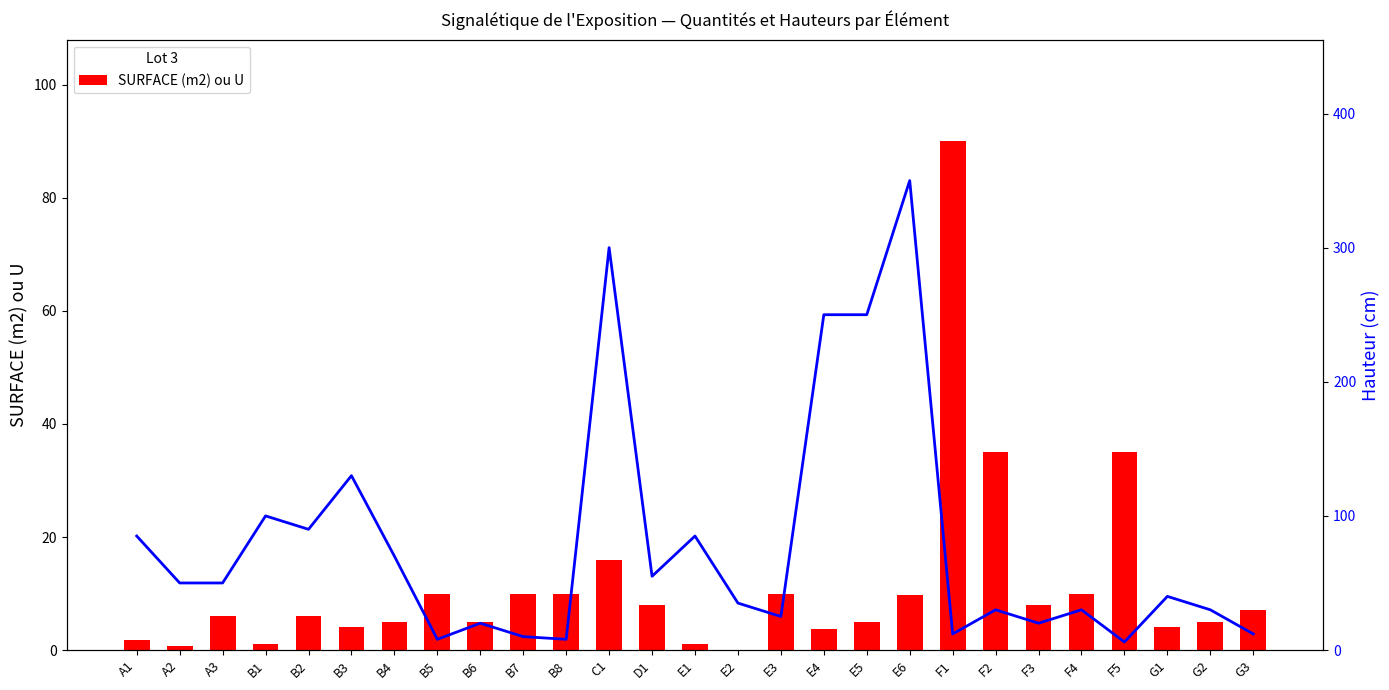

At which label does Hauteur (cm) reach its minimum?

F5